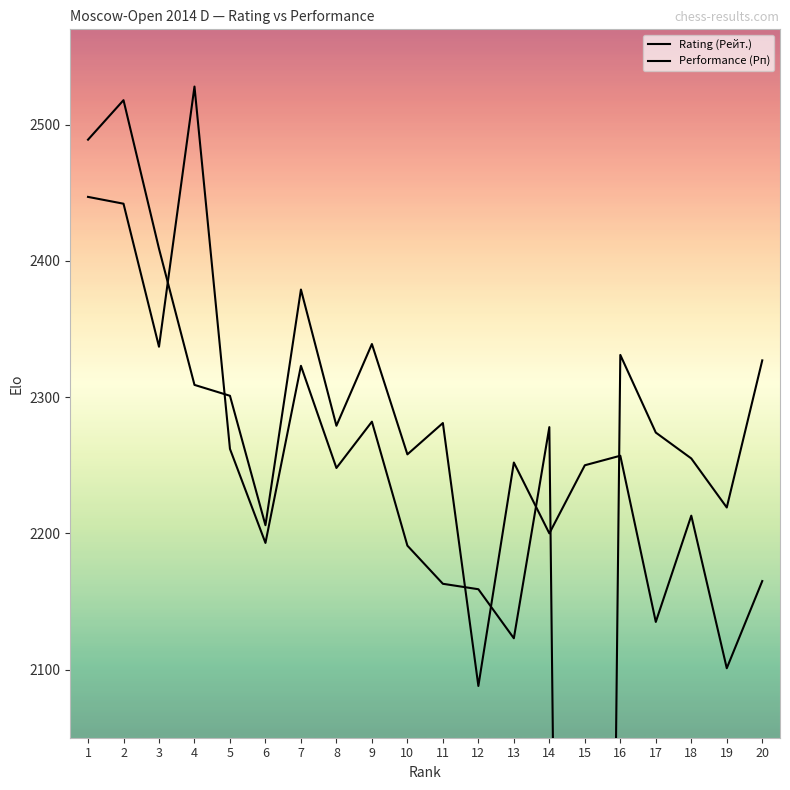

Which category has the lowest value across all series?

15